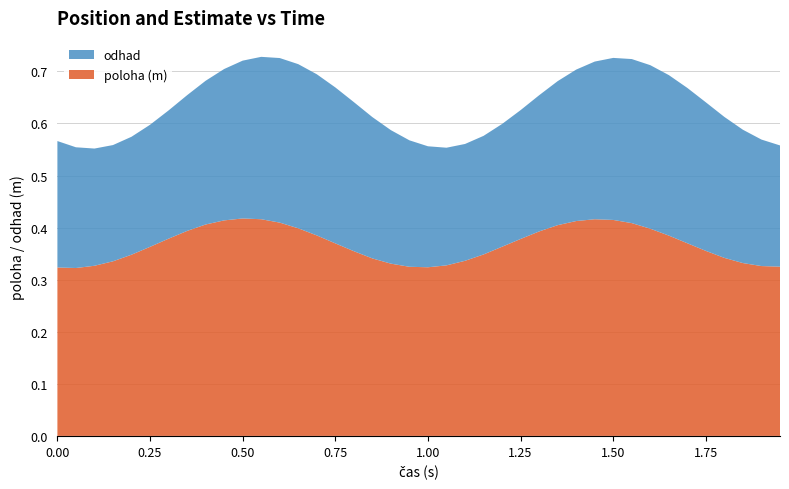

Reading left to right, extract all data points from this chart.

poloha (m): 0.3	0.3	0.3	0.3	0.3	0.4	0.4	0.4	0.4	0.4	0.4	0.4	0.4	0.4	0.4	0.4	0.4	0.3	0.3	0.3	0.3	0.3	0.3	0.3	0.4	0.4	0.4	0.4	0.4	0.4	0.4	0.4	0.4	0.4	0.4	0.4	0.3	0.3	0.3	0.3
odhad: 0.2	0.2	0.2	0.2	0.2	0.2	0.2	0.3	0.3	0.3	0.3	0.3	0.3	0.3	0.3	0.3	0.3	0.3	0.3	0.2	0.2	0.2	0.2	0.2	0.2	0.2	0.3	0.3	0.3	0.3	0.3	0.3	0.3	0.3	0.3	0.3	0.3	0.3	0.2	0.2